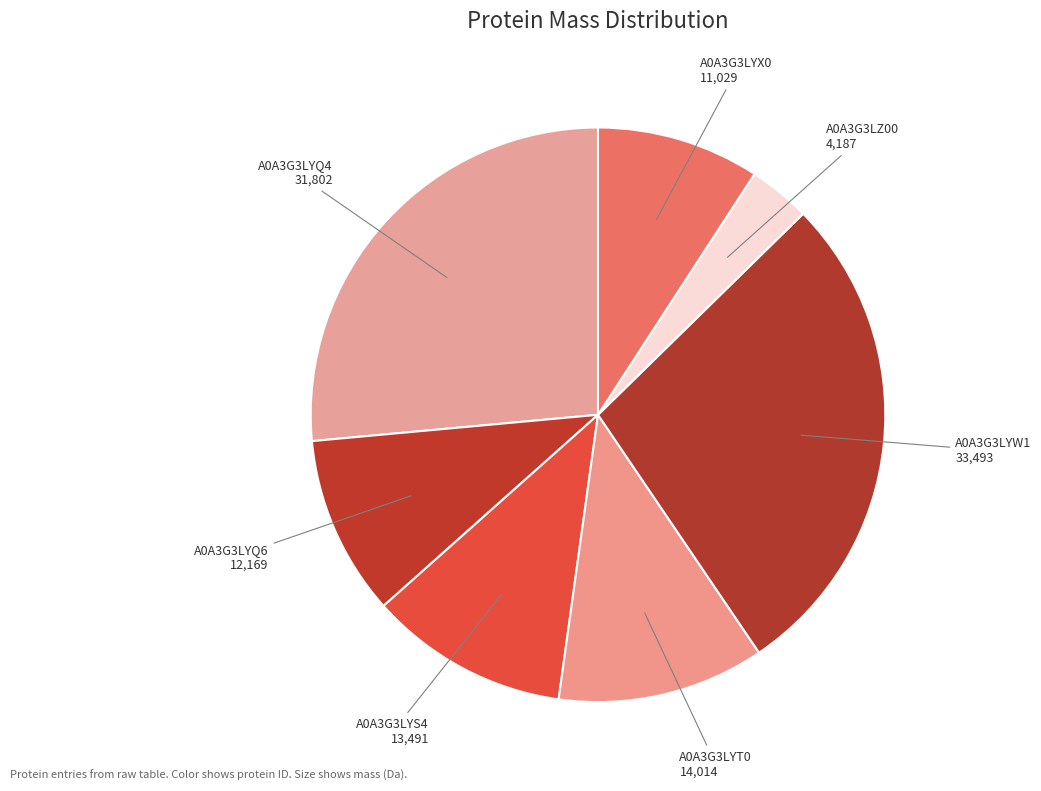

How many segments does this pie chart have?

7